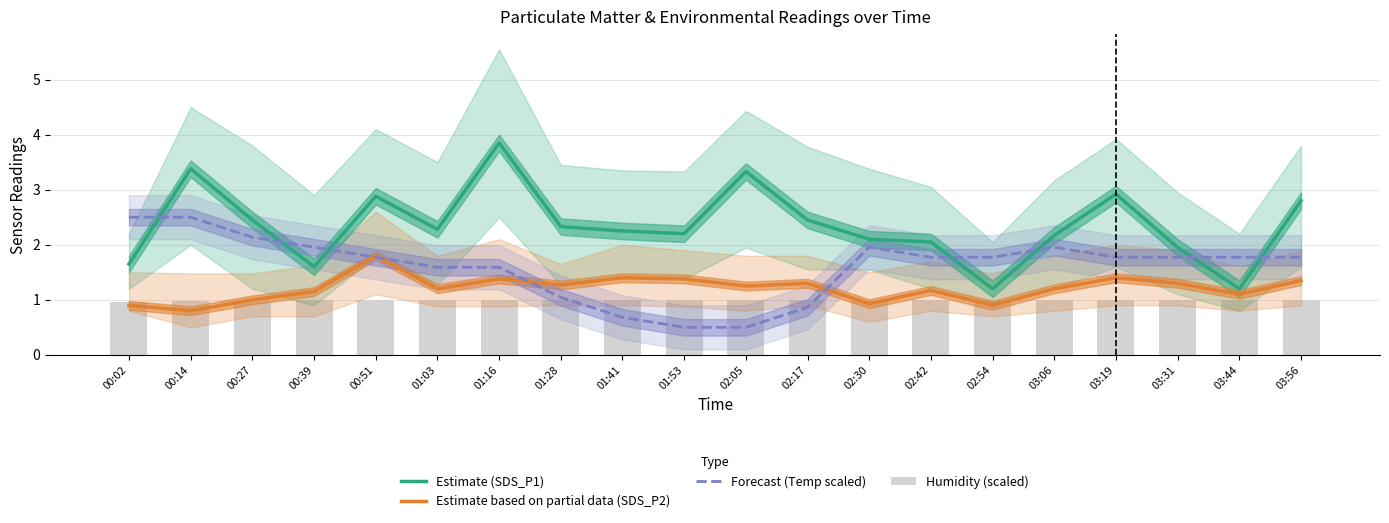

Reading right to left, list all the values displayed in this chart.

Estimate (SDS_P1): 03:56=2.8	03:44=1.2	03:31=1.9	03:19=2.9	03:06=2.2	02:54=1.2	02:42=2.0	02:30=2.1	02:17=2.5	02:05=3.3	01:53=2.2	01:41=2.2	01:28=2.3	01:16=3.9	01:03=2.3	00:51=2.9	00:39=1.6	00:27=2.5	00:14=3.4	00:02=1.6
Estimate based on partial data (SDS_P2): 03:56=1.4	03:44=1.1	03:31=1.3	03:19=1.4	03:06=1.2	02:54=0.9	02:42=1.2	02:30=0.9	02:17=1.3	02:05=1.2	01:53=1.4	01:41=1.4	01:28=1.3	01:16=1.4	01:03=1.2	00:51=1.8	00:39=1.1	00:27=1.0	00:14=0.8	00:02=0.9
Forecast (Temp scaled): 03:56=1.8	03:44=1.8	03:31=1.8	03:19=1.8	03:06=2.0	02:54=1.8	02:42=1.8	02:30=2.0	02:17=0.9	02:05=0.5	01:53=0.5	01:41=0.7	01:28=1.0	01:16=1.6	01:03=1.6	00:51=1.8	00:39=2.0	00:27=2.1	00:14=2.5	00:02=2.5
Humidity (scaled): 03:56=1.0	03:44=1.0	03:31=1.0	03:19=1.0	03:06=1.0	02:54=1.0	02:42=1.0	02:30=1.0	02:17=1.0	02:05=1.0	01:53=1.0	01:41=1.0	01:28=1.0	01:16=1.0	01:03=1.0	00:51=1.0	00:39=1.0	00:27=1.0	00:14=1.0	00:02=1.0